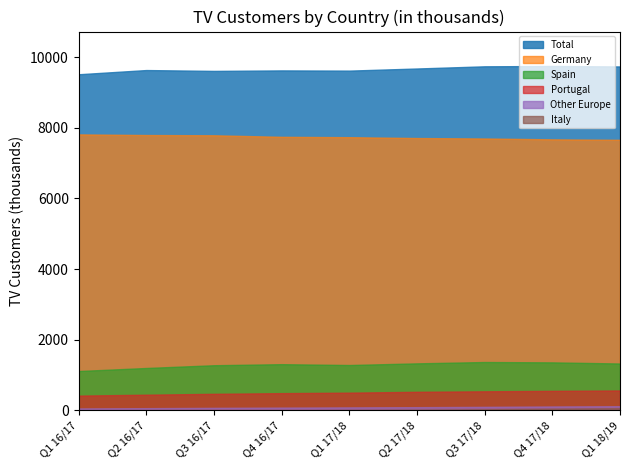

Is the value of Portugal at Q3 16/17 greater than the value of Spain at Q3 17/18?

No